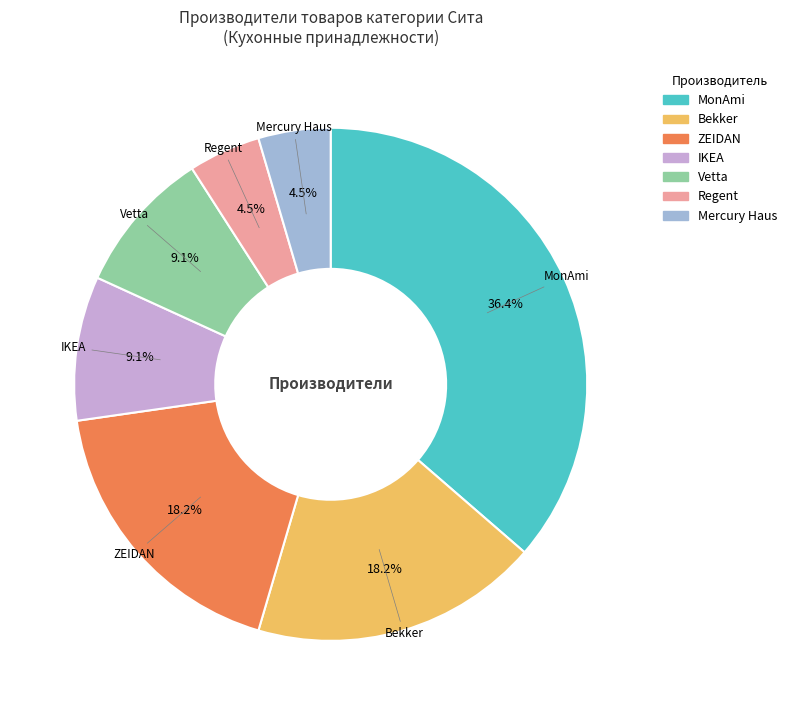

To the nearest percent, what is the average slice percentage?

14%